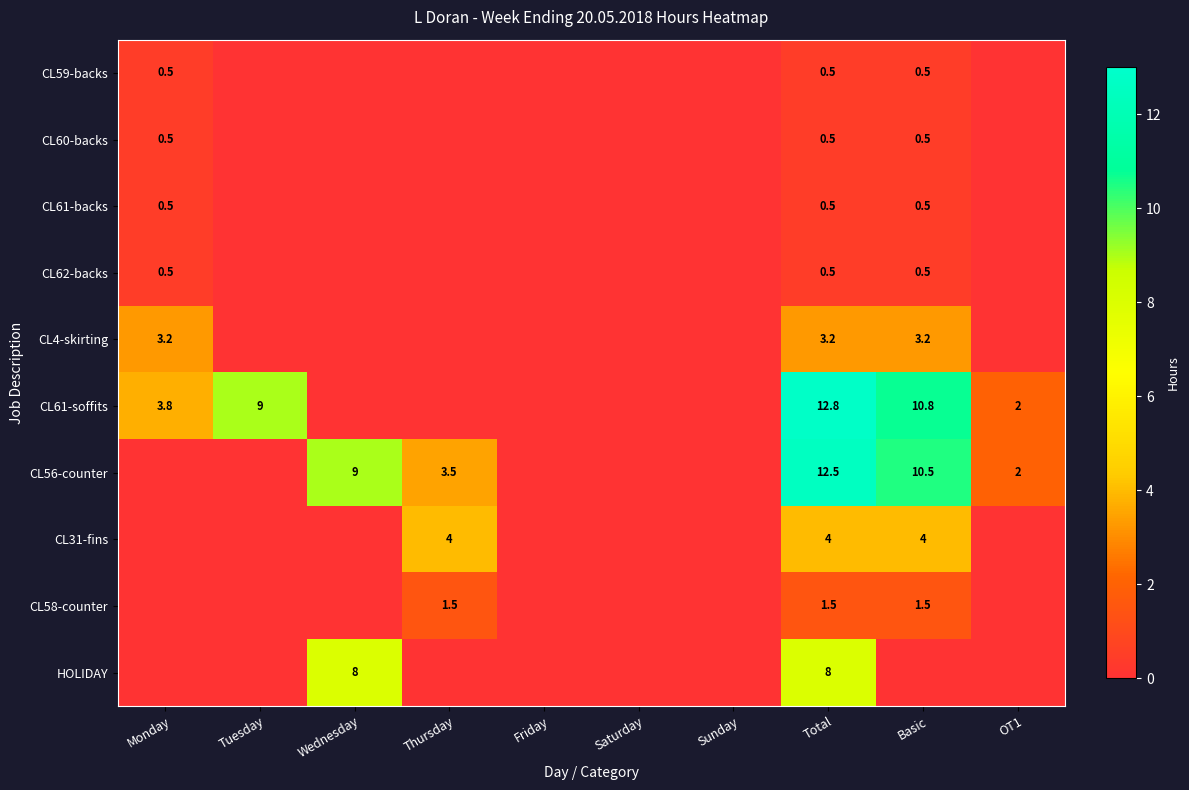

Is it true that HOLIDAY equals 8.0 at Total?

True